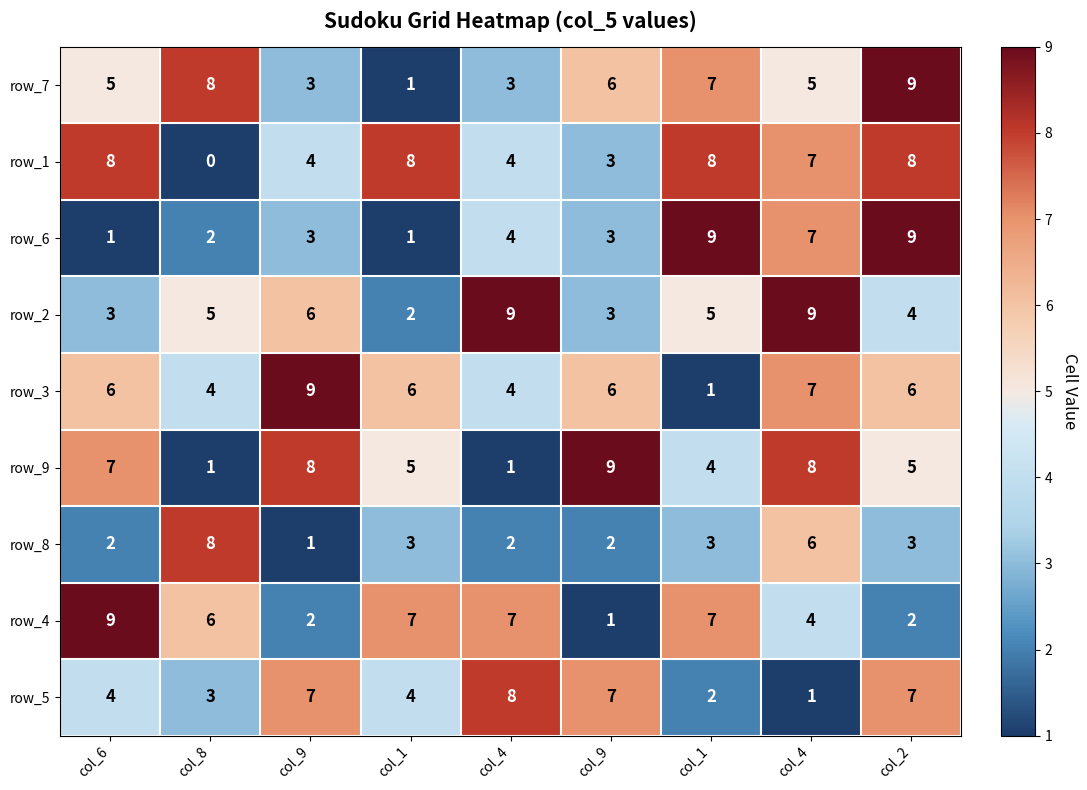

How many categories are shown in the chart?

9